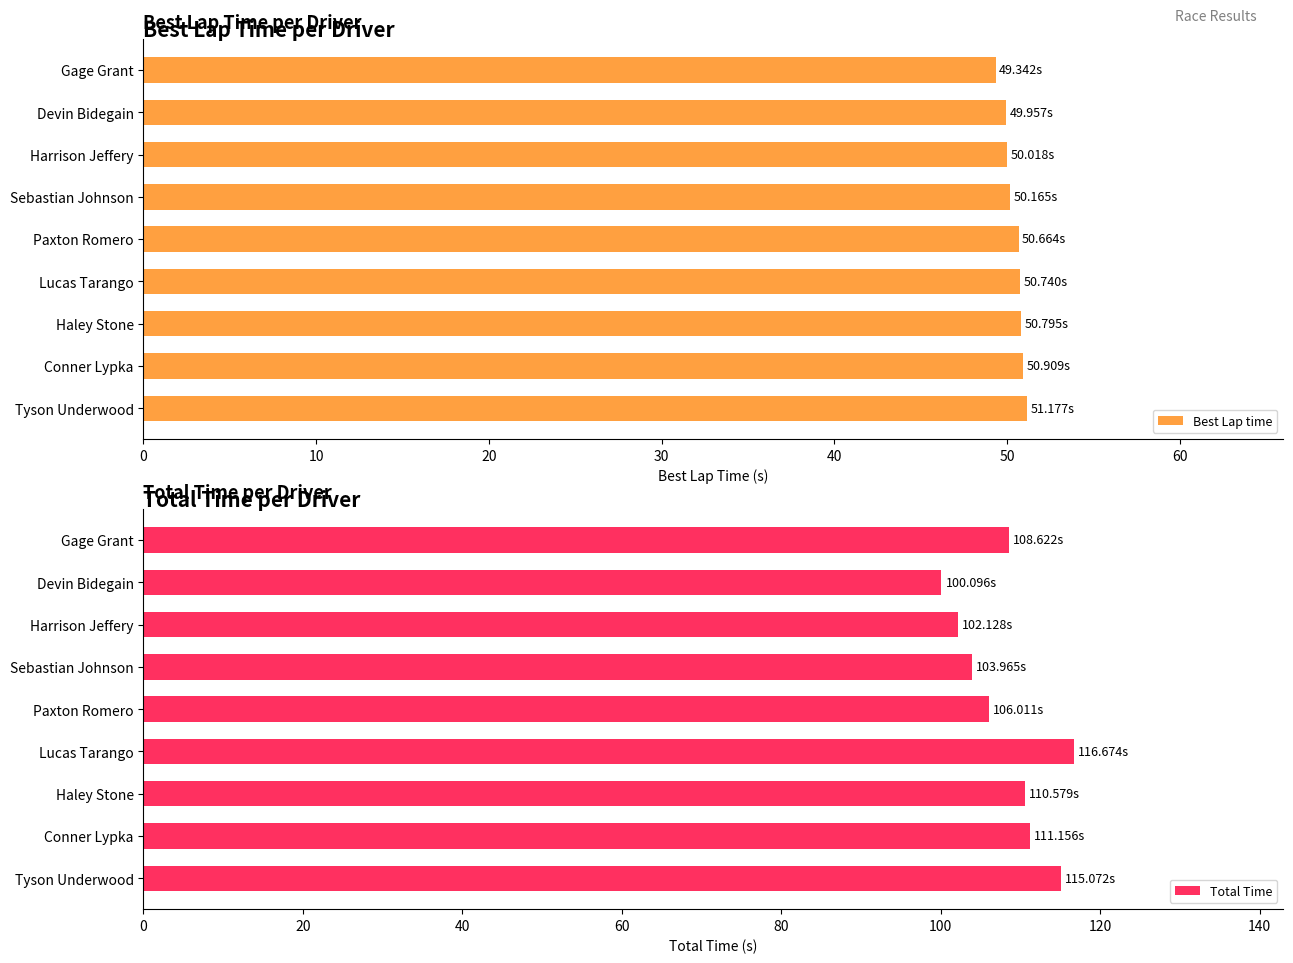

What is the difference between the highest and lowest values at Lucas Tarango?

65.9